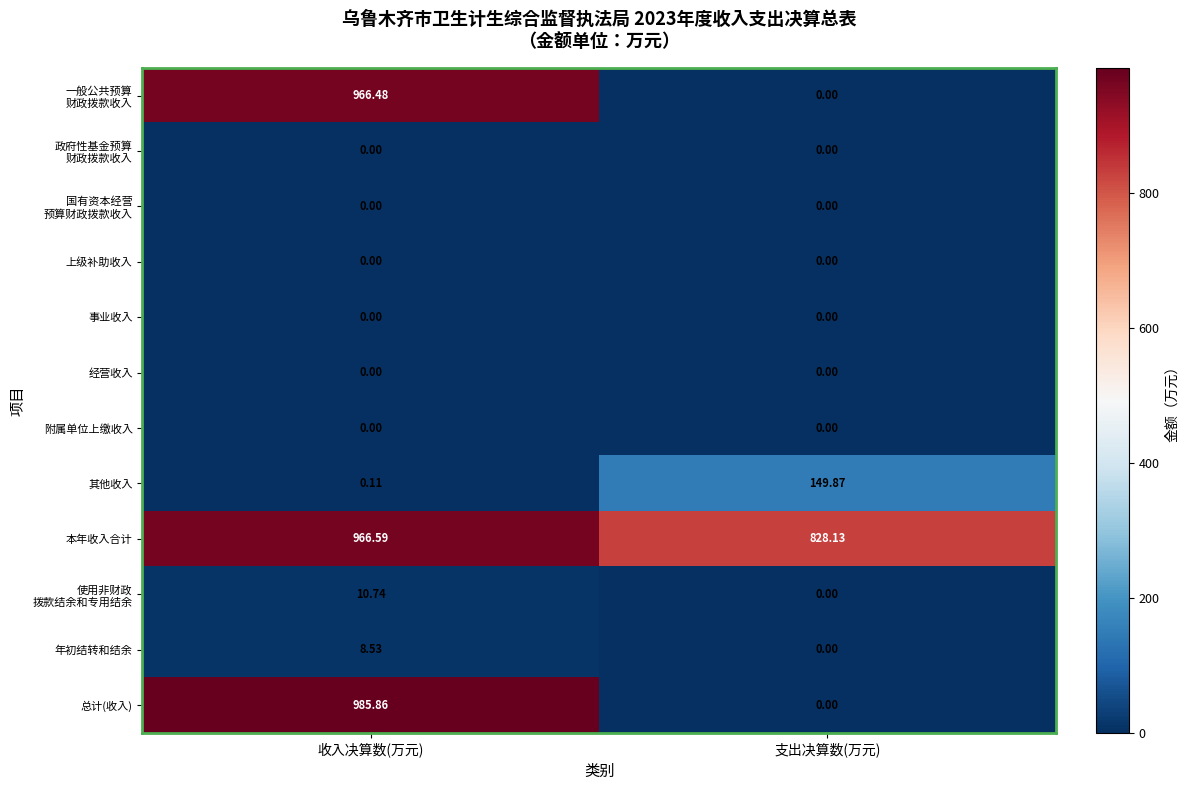

List the labels in order of 总计(收入) value, smallest first.

支出决算数(万元), 收入决算数(万元)